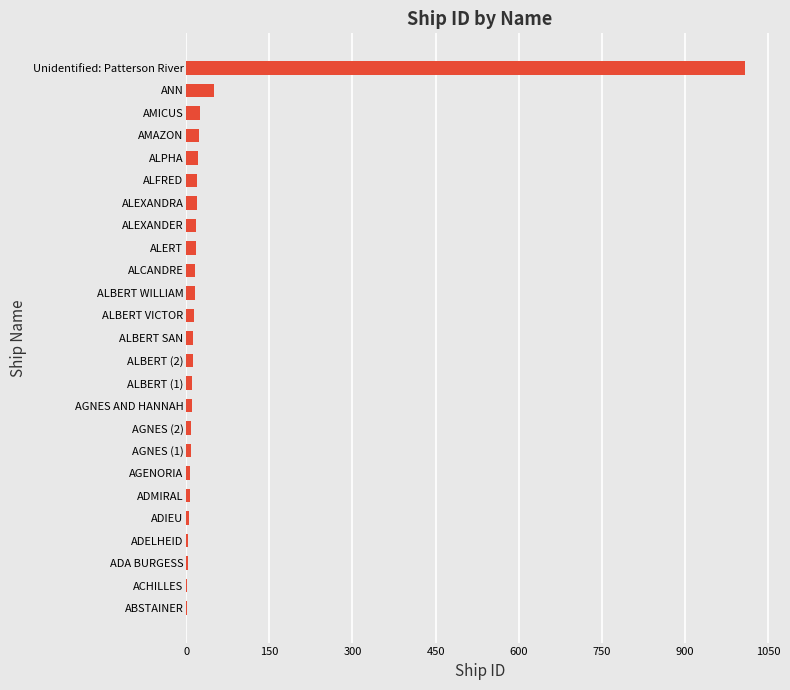

What is the maximum value shown in the chart?

1009